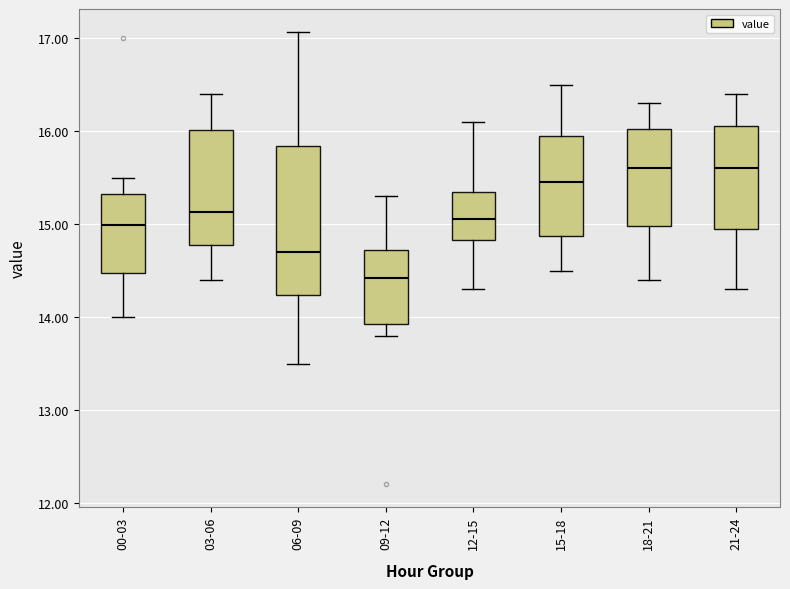

Reading left to right, transcribe this box plot: for each box, give where its median line is, the range the box spans, and where its two whiskers end, as read against the y-axis. The values are not printed on the chart, so give them approximately, as read against the axis.

00-03: median 15.0, box 14.5 to 15.3, whiskers 14.0 to 15.5
03-06: median 15.1, box 14.8 to 16.0, whiskers 14.4 to 16.4
06-09: median 14.7, box 14.2 to 15.8, whiskers 13.5 to 17.1
09-12: median 14.4, box 13.9 to 14.7, whiskers 13.8 to 15.3
12-15: median 15.1, box 14.8 to 15.4, whiskers 14.3 to 16.1
15-18: median 15.5, box 14.9 to 16.0, whiskers 14.5 to 16.5
18-21: median 15.6, box 15.0 to 16.0, whiskers 14.4 to 16.3
21-24: median 15.6, box 15.0 to 16.1, whiskers 14.3 to 16.4